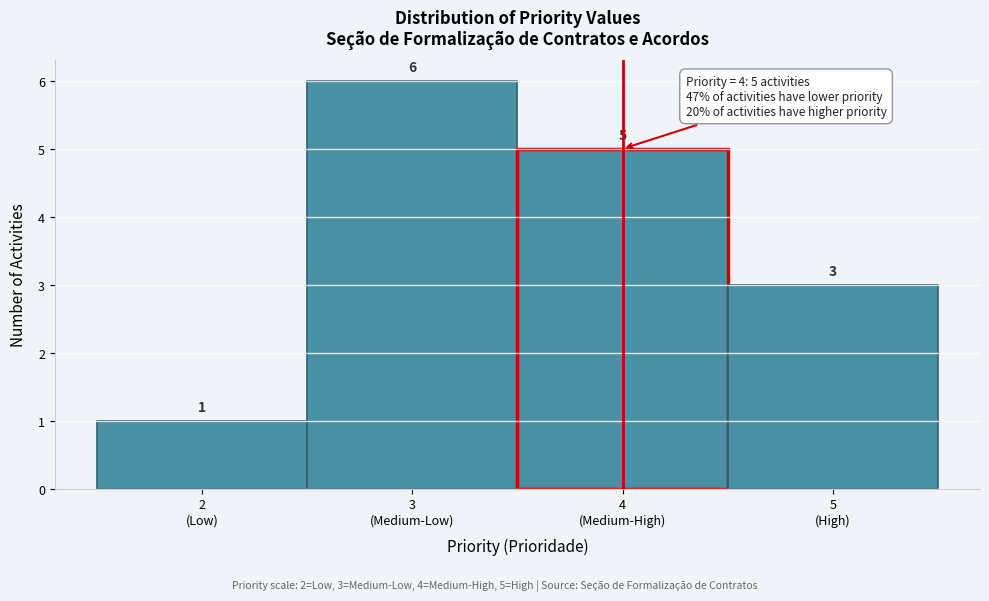

Reading right to left, list all the values displayed in this chart.

3	5	6	1